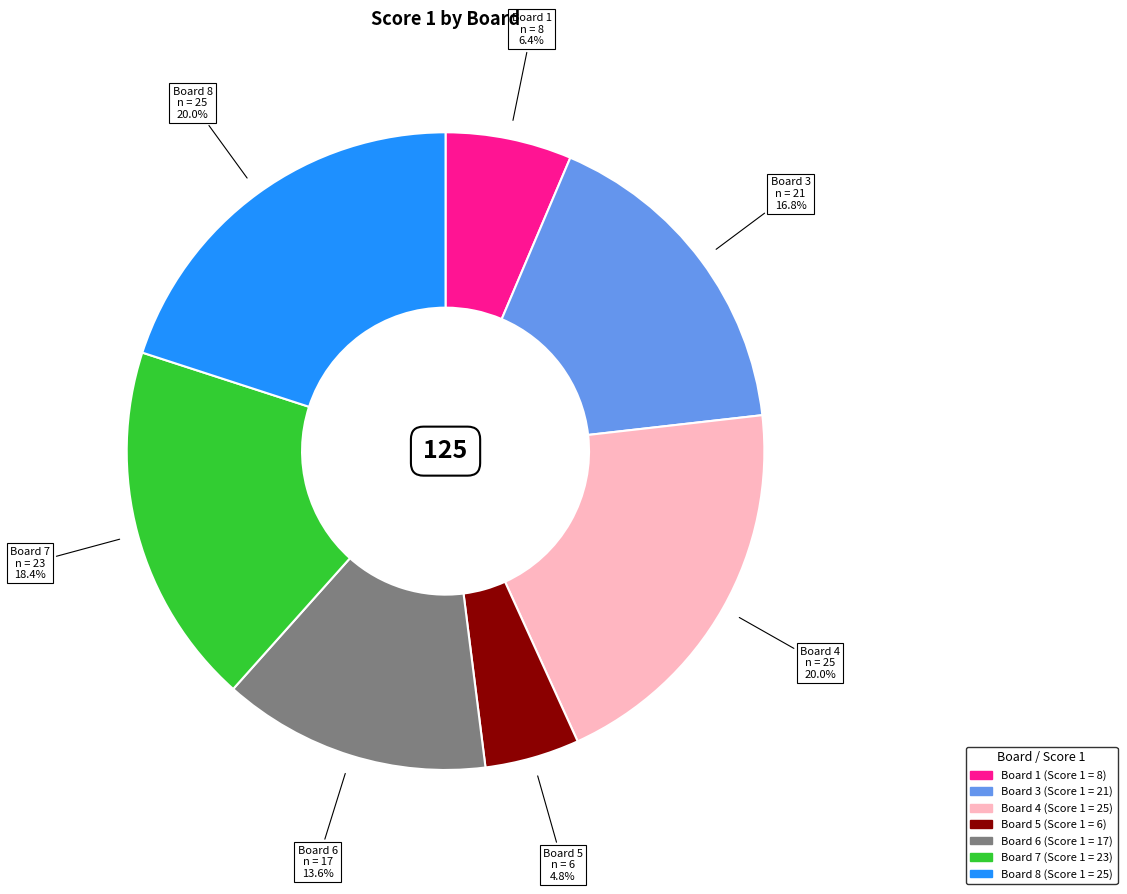

Is there any slice that represents more than half of the pie?

No